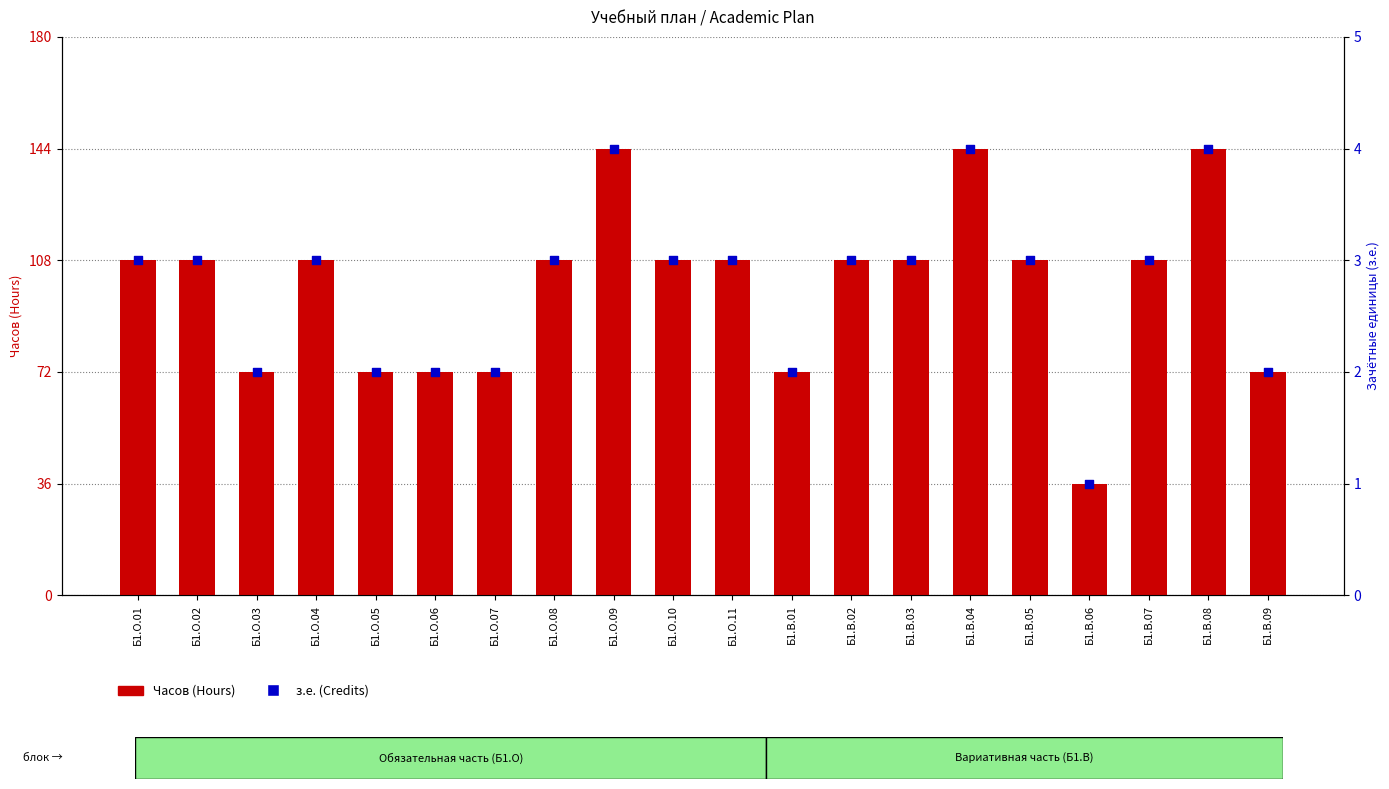

At how many categories does at least one series exceed 124?

3